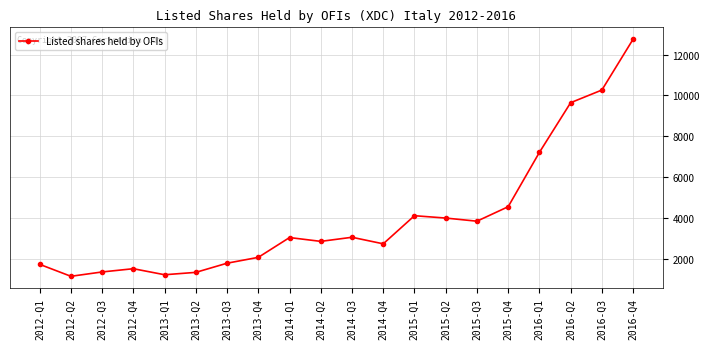

What is the label of the 19th point from the right?

2012-Q2